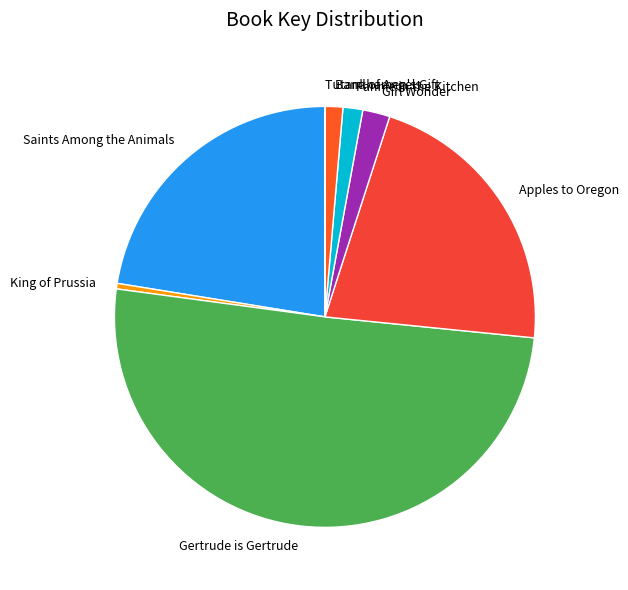

What is the ratio of the value at King of Prussia to the value at Fannie in the Kitchen?

0.3